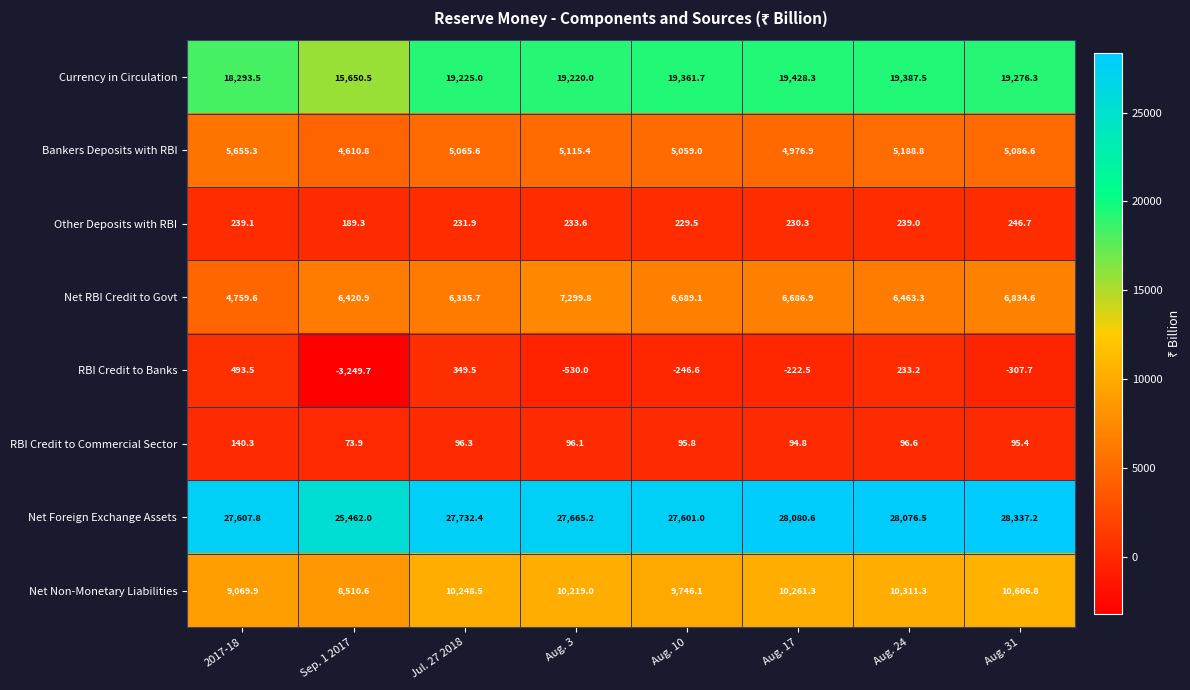

Which series has the largest total across all categories?

Net Foreign Exchange Assets